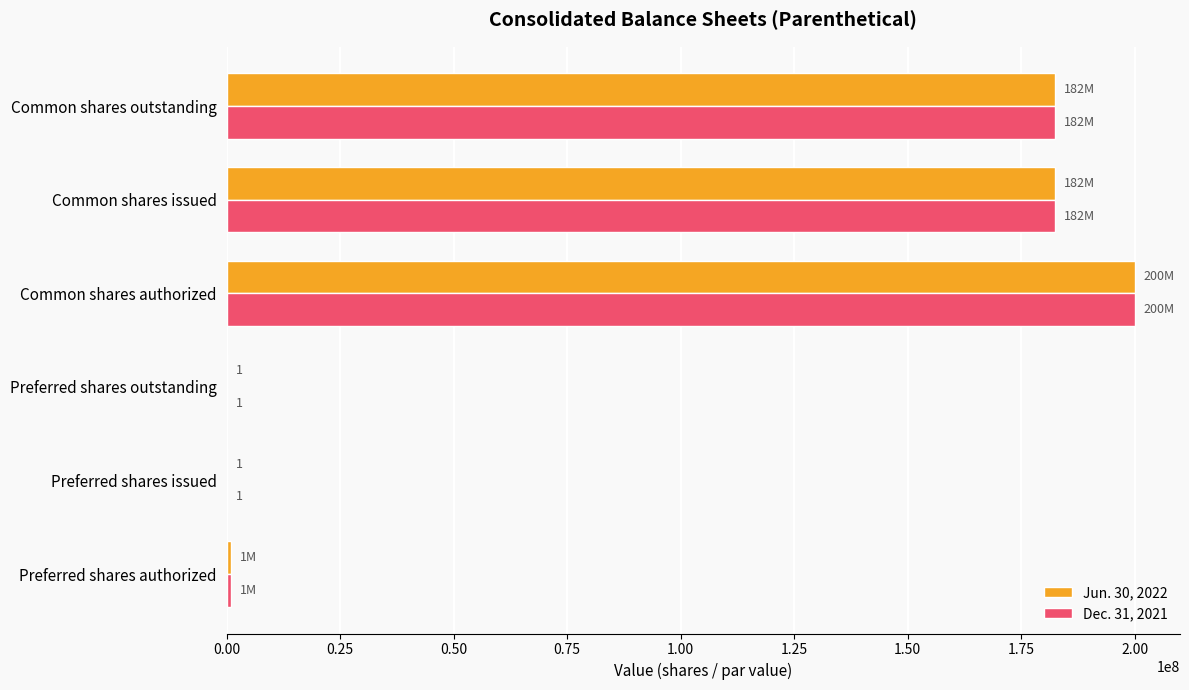

True or false: Jun. 30, 2022 has a value of 64285645 at Common shares issued.

False